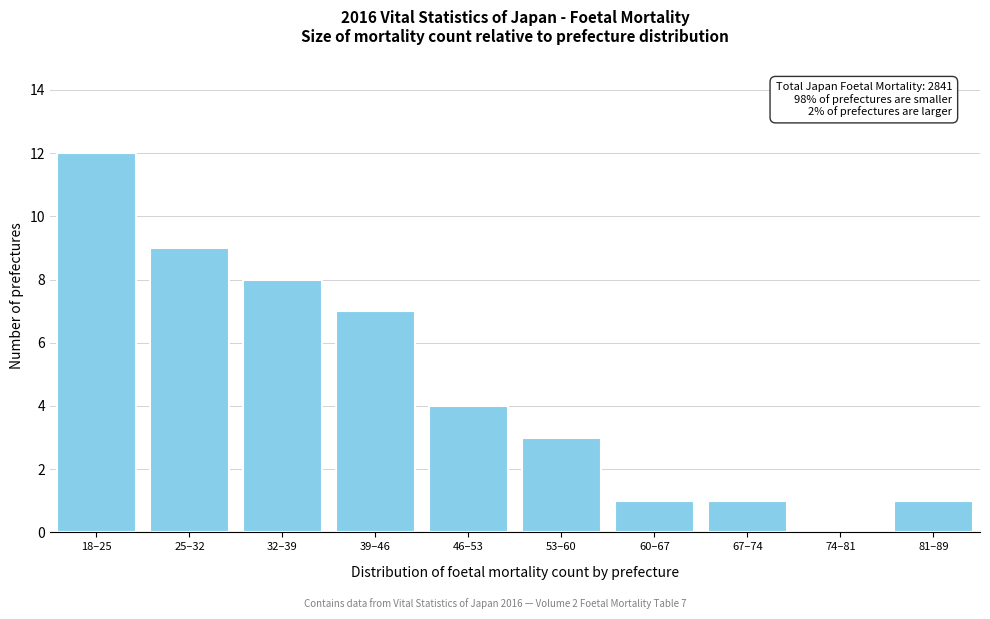

Which has a higher value, 60–67 or 46–53?

46–53